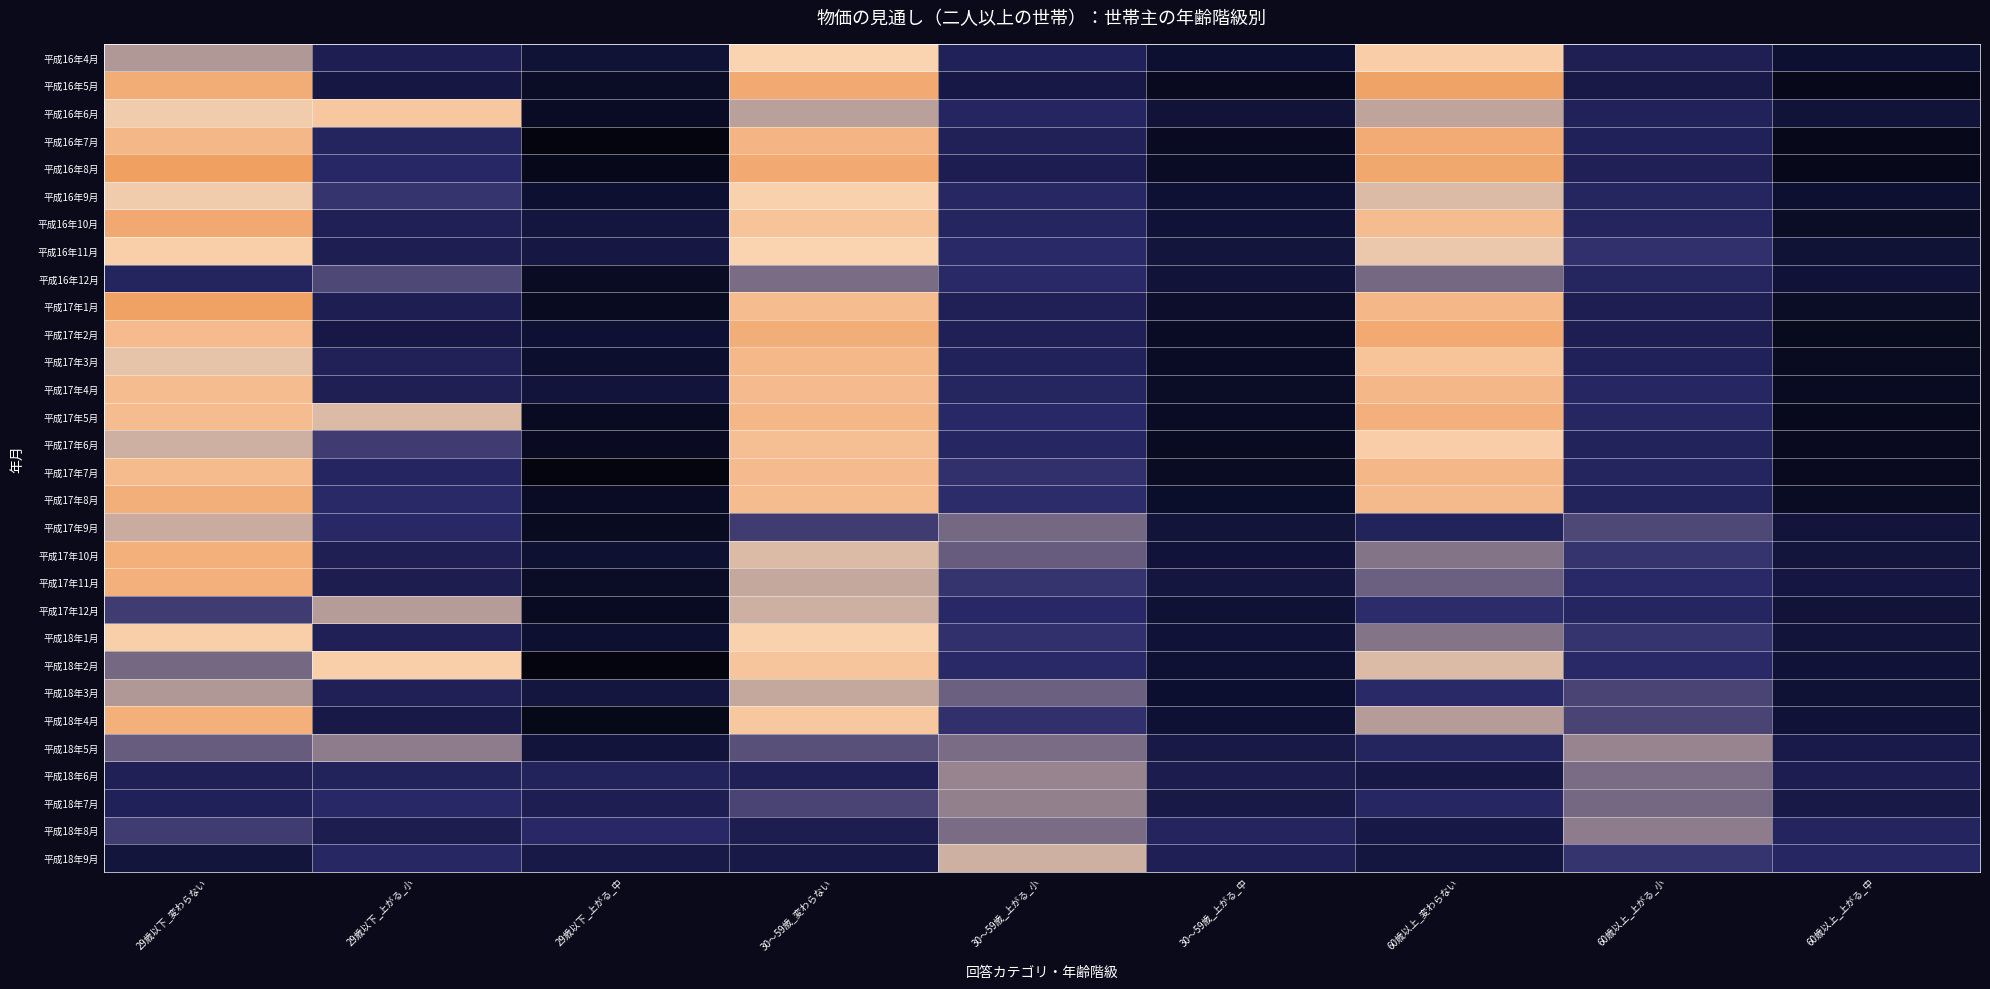

Reading right to left, list all the values displayed in this chart.

平成16年4月: 60歳以上_上がる_中=15.7	60歳以上_上がる_小=25.4	60歳以上_変わらない=38.9	30～59歳_上がる_中=15.7	30～59歳_上がる_小=26.5	30～59歳_変わらない=37.6	29歳以下_上がる_中=17.5	29歳以下_上がる_小=25.0	29歳以下_変わらない=35.0
平成16年5月: 60歳以上_上がる_中=10.9	60歳以上_上がる_小=22.6	60歳以上_変わらない=50.8	30～59歳_上がる_中=12.4	30～59歳_上がる_小=21.9	30～59歳_変わらない=48.4	29歳以下_上がる_中=13.8	29歳以下_上がる_小=21.3	29歳以下_変わらない=47.5
平成16年6月: 60歳以上_上がる_中=18.2	60歳以上_上がる_小=27.0	60歳以上_変わらない=35.6	30～59歳_上がる_中=18.4	30～59歳_上がる_小=28.3	30～59歳_変わらない=35.3	29歳以下_上がる_中=13.4	29歳以下_上がる_小=40.3	29歳以下_変わらない=37.3
平成16年7月: 60歳以上_上がる_中=10.6	60歳以上_上がる_小=26.6	60歳以上_変わらない=48.0	30～59歳_上がる_中=13.1	30～59歳_上がる_小=26.3	30～59歳_変わらない=44.8	29歳以下_上がる_中=8.8	29歳以下_上がる_小=27.9	29歳以下_変わらない=44.1
平成16年8月: 60歳以上_上がる_中=11.0	60歳以上_上がる_小=25.7	60歳以上_変わらない=49.2	30～59歳_上がる_中=13.5	30～59歳_上がる_小=24.7	30～59歳_変わらない=48.3	29歳以下_上がる_中=10.8	29歳以下_上がる_小=29.2	29歳以下_変わらない=52.3
平成16年9月: 60歳以上_上がる_中=16.1	60歳以上_上がる_小=28.2	60歳以上_変わらない=36.5	30～59歳_上がる_中=16.8	30～59歳_上がる_小=29.0	30～59歳_変わらない=38.0	29歳以下_上がる_中=16.0	29歳以下_上がる_小=30.7	29歳以下_変わらない=37.3
平成16年10月: 60歳以上_上がる_中=13.8	60歳以上_上がる_小=27.6	60歳以上_変わらない=43.0	30～59歳_上がる_中=17.7	30～59歳_上がる_小=28.2	30～59歳_変わらない=41.1	29歳以下_上がる_中=20.3	29歳以下_上がる_小=25.7	29歳以下_変わらない=48.6
平成16年11月: 60歳以上_上がる_中=17.5	60歳以上_上がる_小=30.5	60歳以上_変わらない=37.1	30～59歳_上がる_中=19.4	30～59歳_上がる_小=29.8	30～59歳_変わらない=37.6	29歳以下_上がる_中=21.3	29歳以下_上がる_小=25.3	29歳以下_変わらない=38.7
平成16年12月: 60歳以上_上がる_中=17.8	60歳以上_上がる_小=28.2	60歳以上_変わらない=33.0	30～59歳_上がる_中=18.1	30～59歳_上がる_小=29.9	30～59歳_変わらない=33.2	29歳以下_上がる_中=13.2	29歳以下_上がる_小=31.6	29歳以下_変わらない=27.6
平成17年1月: 60歳以上_上がる_中=13.8	60歳以上_上がる_小=24.8	60歳以上_変わらない=44.1	30～59歳_上がる_中=14.9	30～59歳_上がる_小=25.9	30～59歳_変わらない=43.0	29歳以下_上がる_中=12.5	29歳以下_上がる_小=25.0	29歳以下_変わらない=51.4
平成17年2月: 60歳以上_上がる_中=11.8	60歳以上_上がる_小=25.1	60歳以上_変わらない=48.2	30～59歳_上がる_中=13.3	30～59歳_上がる_小=25.7	30～59歳_変わらない=47.1	29歳以下_上がる_中=16.7	29歳以下_上がる_小=22.2	29歳以下_変わらない=43.1
平成17年3月: 60歳以上_上がる_中=12.5	60歳以上_上がる_小=26.5	60歳以上_変わらない=41.0	30～59歳_上がる_中=13.5	30～59歳_上がる_小=26.8	30～59歳_変わらない=43.8	29歳以下_上がる_中=15.4	29歳以下_上がる_小=26.2	29歳以下_変わらない=36.9
平成17年4月: 60歳以上_上がる_中=12.7	60歳以上_上がる_小=28.5	60歳以上_変わらない=44.0	30～59歳_上がる_中=13.9	30～59歳_上がる_小=28.1	30～59歳_変わらない=43.1	29歳以下_上がる_中=19.0	29歳以下_上がる_小=25.4	29歳以下_変わらない=42.9
平成17年5月: 60歳以上_上がる_中=11.3	60歳以上_上がる_小=28.8	60歳以上_変わらない=46.0	30～59歳_上がる_中=13.4	30～59歳_上がる_小=29.7	30～59歳_変わらない=43.9	29歳以下_上がる_中=12.7	29歳以下_上がる_小=36.5	29歳以下_変わらない=42.9
平成17年6月: 60歳以上_上がる_中=12.3	60歳以上_上がる_小=27.2	60歳以上_変わらない=39.0	30～59歳_上がる_中=12.6	30～59歳_上がる_小=28.7	30～59歳_変わらない=42.2	29歳以下_上がる_中=13.1	29歳以下_上がる_小=31.1	29歳以下_変わらない=36.1
平成17年7月: 60歳以上_上がる_中=12.4	60歳以上_上がる_小=27.7	60歳以上_変わらない=43.9	30～59歳_上がる_中=13.2	30～59歳_上がる_小=30.5	30～59歳_変わらない=43.1	29歳以下_上がる_中=8.3	29歳以下_上がる_小=28.3	29歳以下_変わらない=43.3
平成17年8月: 60歳以上_上がる_中=13.2	60歳以上_上がる_小=27.1	60歳以上_変わらない=43.4	30～59歳_上がる_中=14.7	30～59歳_上がる_小=30.3	30～59歳_変わらない=42.9	29歳以下_上がる_中=13.3	29歳以下_上がる_小=30.0	29歳以下_変わらない=46.7
平成17年9月: 60歳以上_上がる_中=19.2	60歳以上_上がる_小=31.6	60歳以上_変わらない=27.3	30～59歳_上がる_中=18.7	30～59歳_上がる_小=32.9	30～59歳_変わらない=31.0	29歳以下_上がる_中=12.5	29歳以下_上がる_小=29.7	29歳以下_変わらない=35.9
平成17年10月: 60歳以上_上がる_中=19.3	60歳以上_上がる_小=30.7	60歳以上_変わらない=33.4	30～59歳_上がる_中=18.6	30～59歳_上がる_小=32.4	30～59歳_変わらない=36.5	29歳以下_上がる_中=16.4	29歳以下_上がる_小=25.4	29歳以下_変わらない=46.3
平成17年11月: 60歳以上_上がる_中=20.7	60歳以上_上がる_小=29.9	60歳以上_変わらない=32.7	30～59歳_上がる_中=20.0	30～59歳_上がる_小=30.7	30～59歳_変わらない=35.7	29歳以下_上がる_中=13.8	29歳以下_上がる_小=24.6	29歳以下_変わらない=46.2
平成17年12月: 60歳以上_上がる_中=18.2	60歳以上_上がる_小=28.3	60歳以上_変わらない=30.4	30～59歳_上がる_中=17.4	30～59歳_上がる_小=29.7	30～59歳_変わらない=36.0	29歳以下_上がる_中=12.7	29歳以下_上がる_小=35.2	29歳以下_変わらない=31.0
平成18年1月: 60歳以上_上がる_中=18.7	60歳以上_上がる_小=30.7	60歳以上_変わらない=33.4	30～59歳_上がる_中=17.6	30～59歳_上がる_小=30.5	30～59歳_変わらない=38.1	29歳以下_上がる_中=15.7	29歳以下_上がる_小=25.7	29歳以下_変わらない=38.6
平成18年2月: 60歳以上_上がる_中=17.6	60歳以上_上がる_小=29.8	60歳以上_変わらない=36.5	30～59歳_上がる_中=16.6	30～59歳_上がる_小=29.9	30～59歳_変わらない=40.8	29歳以下_上がる_中=8.6	29歳以下_上がる_小=38.6	29歳以下_変わらない=32.9
平成18年3月: 60歳以上_上がる_中=17.4	60歳以上_上がる_小=31.4	60歳以上_変わらない=29.8	30～59歳_上がる_中=15.6	30～59歳_上がる_小=32.6	30～59歳_変わらない=35.8	29歳以下_上がる_中=20.3	29歳以下_上がる_小=25.7	29歳以下_変わらない=35.1
平成18年4月: 60歳以上_上がる_中=17.8	60歳以上_上がる_小=31.4	60歳以上_変わらない=35.2	30～59歳_上がる_中=17.0	30～59歳_上がる_小=30.6	30～59歳_変わらない=40.3	29歳以下_上がる_中=10.4	29歳以下_上がる_小=22.4	29歳以下_変わらない=46.3
平成18年5月: 60歳以上_上がる_中=23.0	60歳以上_上がる_小=34.2	60歳以上_変わらない=27.9	30～59歳_上がる_中=22.5	30～59歳_上がる_小=33.2	30～59歳_変わらない=31.9	29歳以下_上がる_中=19.1	29歳以下_上がる_小=33.8	29歳以下_変わらない=32.4
平成18年6月: 60歳以上_上がる_中=24.7	60歳以上_上がる_小=33.1	60歳以上_変わらない=21.8	30～59歳_上がる_中=24.1	30～59歳_上がる_小=34.2	30～59歳_変わらない=25.7	29歳以下_上がる_中=27.3	29歳以下_上がる_小=27.3	29歳以下_変わらない=25.8
平成18年7月: 60歳以上_上がる_中=22.6	60歳以上_上がる_小=33.0	60歳以上_変わらない=28.6	30～59歳_上がる_中=22.4	30～59歳_上がる_小=34.0	30～59歳_変わらない=31.4	29歳以下_上がる_中=25.0	29歳以下_上がる_小=29.7	29歳以下_変わらない=26.6
平成18年8月: 60歳以上_上がる_中=27.7	60歳以上_上がる_小=33.8	60歳以上_変わらない=21.6	30～59歳_上がる_中=27.6	30～59歳_上がる_小=33.2	30～59歳_変わらない=24.3	29歳以下_上がる_中=29.5	29歳以下_上がる_小=24.6	29歳以下_変わらない=31.1
平成18年9月: 60歳以上_上がる_中=28.8	60歳以上_上がる_小=30.8	60歳以上_変わらない=20.5	30～59歳_上がる_中=25.5	30～59歳_上がる_小=36.0	30～59歳_変わらない=22.6	29歳以下_上がる_中=22.6	29歳以下_上がる_小=29.0	29歳以下_変わらない=19.4